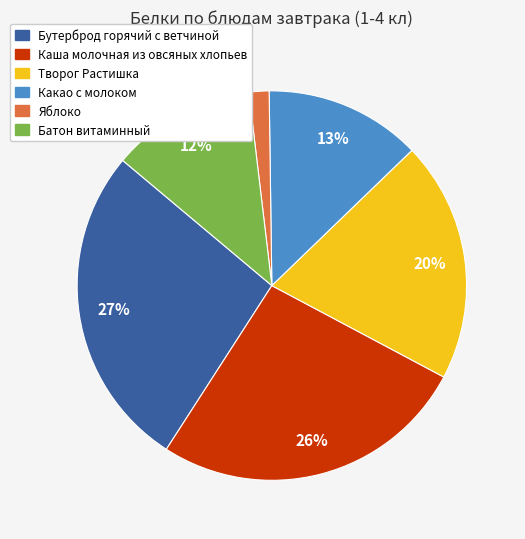

Does Бутерброд горячий с ветчиной account for over 50% of the chart?

No